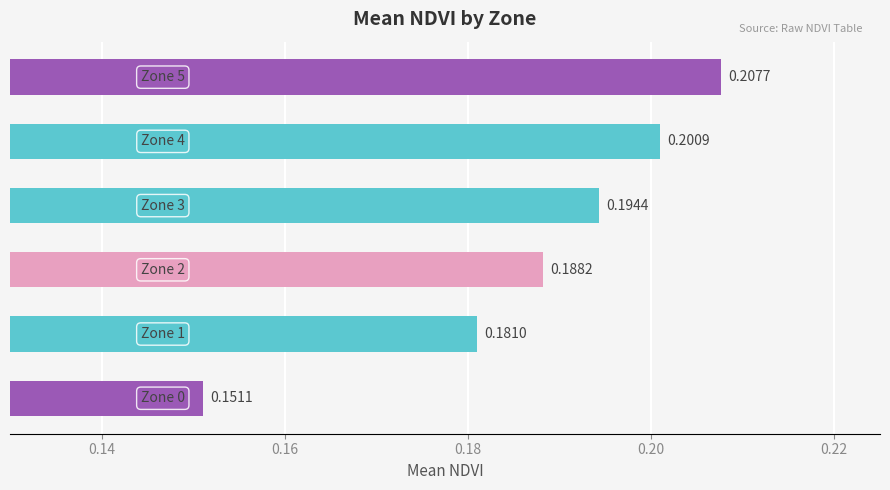

Count the number of categories in the chart.

6